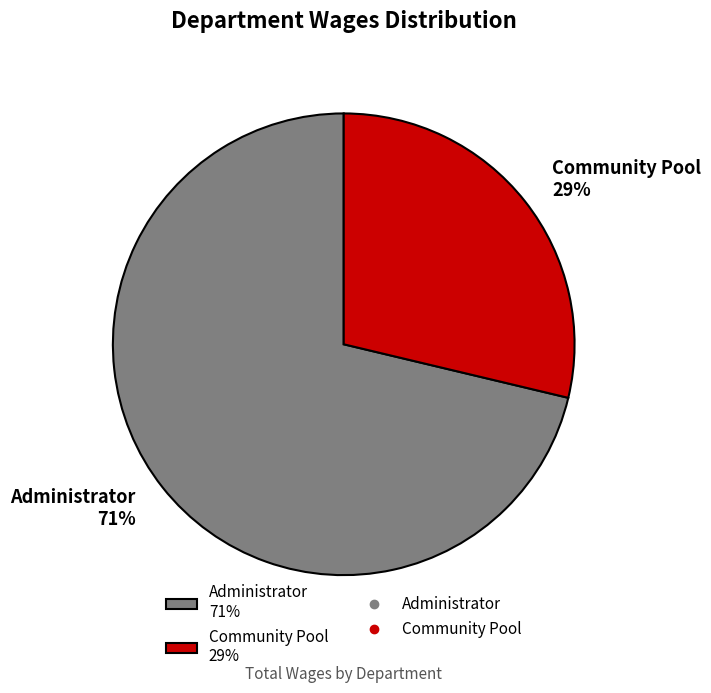

Which has a higher value, Administrator or Community Pool?

Administrator